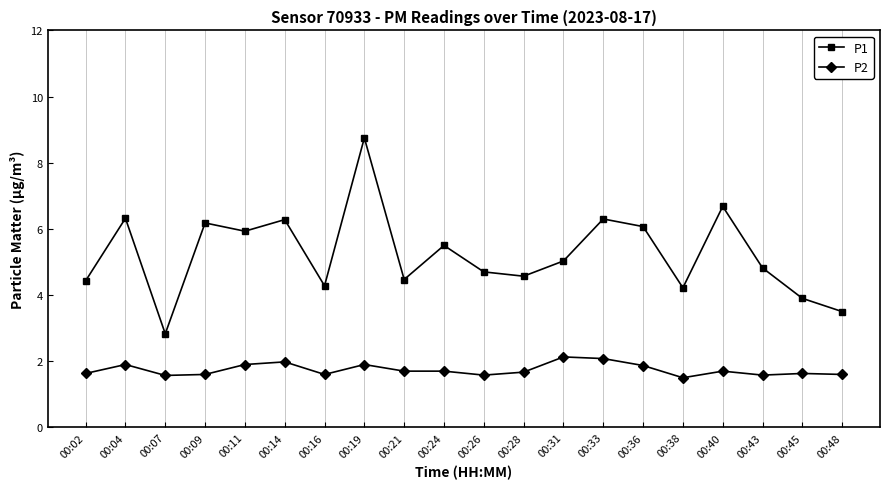

Rank the series by their maximum value, from highest to lowest.

P1, P2